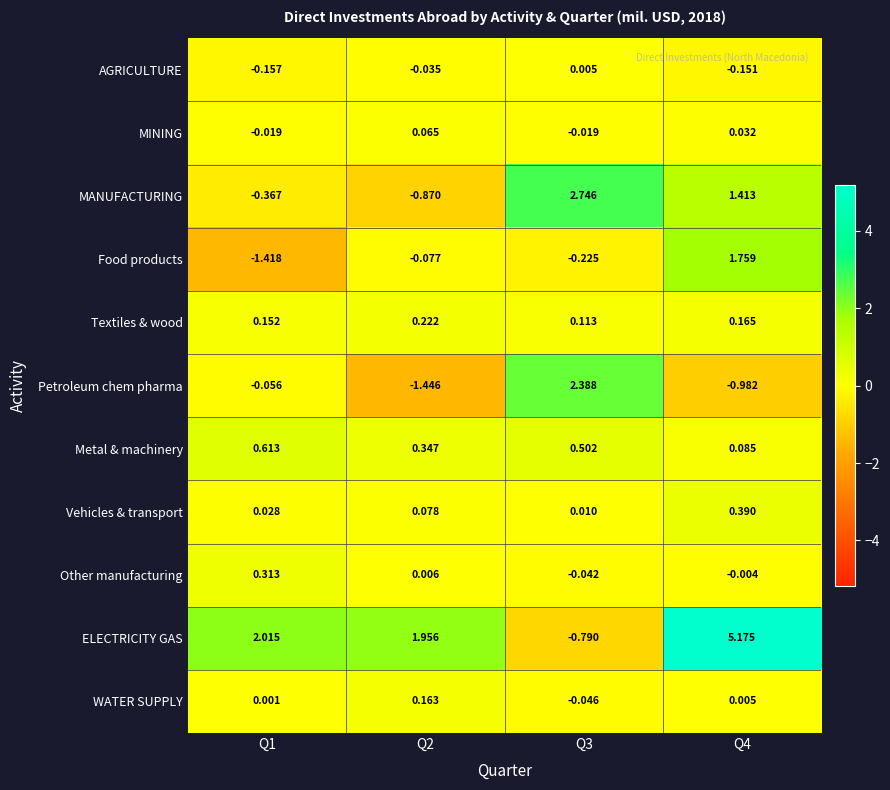

What is the spread (max minus min) of values at Q4?

6.2